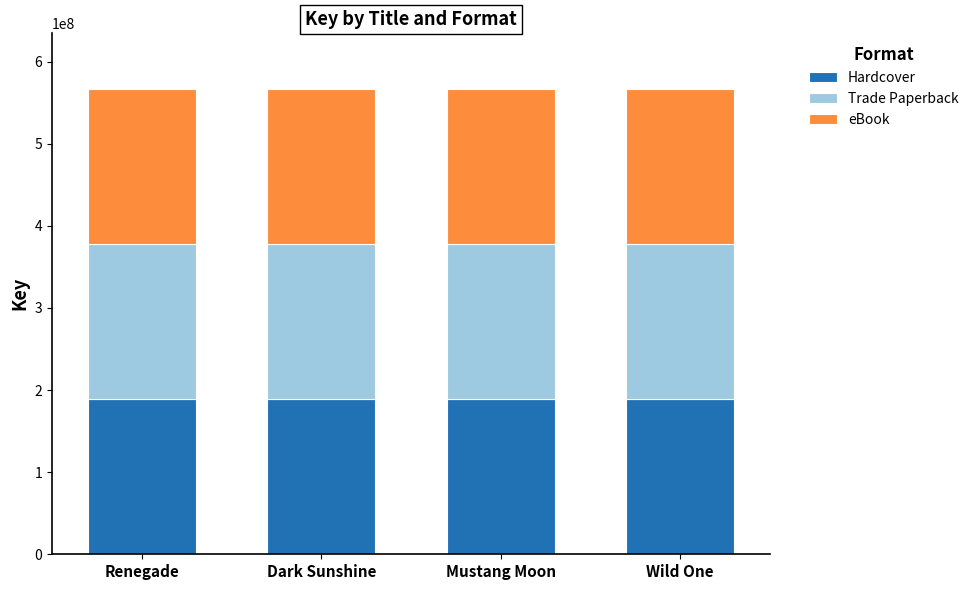

What are all the series names shown in the legend?

Hardcover, Trade Paperback, eBook